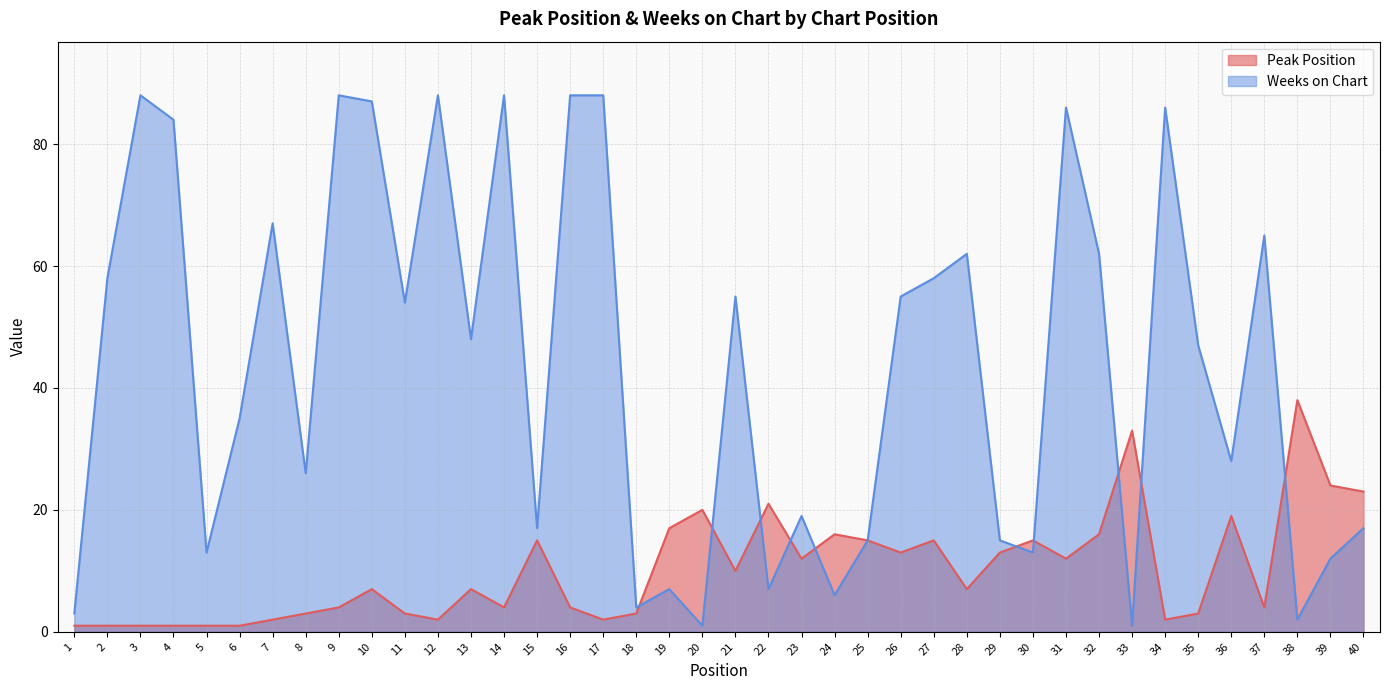

Reading left to right, what are all the values shown in this chart?

Peak Position: 1=1	2=1	3=1	4=1	5=1	6=1	7=2	8=3	9=4	10=7	11=3	12=2	13=7	14=4	15=15	16=4	17=2	18=3	19=17	20=20	21=10	22=21	23=12	24=16	25=15	26=13	27=15	28=7	29=13	30=15	31=12	32=16	33=33	34=2	35=3	36=19	37=4	38=38	39=24	40=23
Weeks on Chart: 1=3	2=58	3=88	4=84	5=13	6=35	7=67	8=26	9=88	10=87	11=54	12=88	13=48	14=88	15=17	16=88	17=88	18=4	19=7	20=1	21=55	22=7	23=19	24=6	25=15	26=55	27=58	28=62	29=15	30=13	31=86	32=62	33=1	34=86	35=47	36=28	37=65	38=2	39=12	40=17